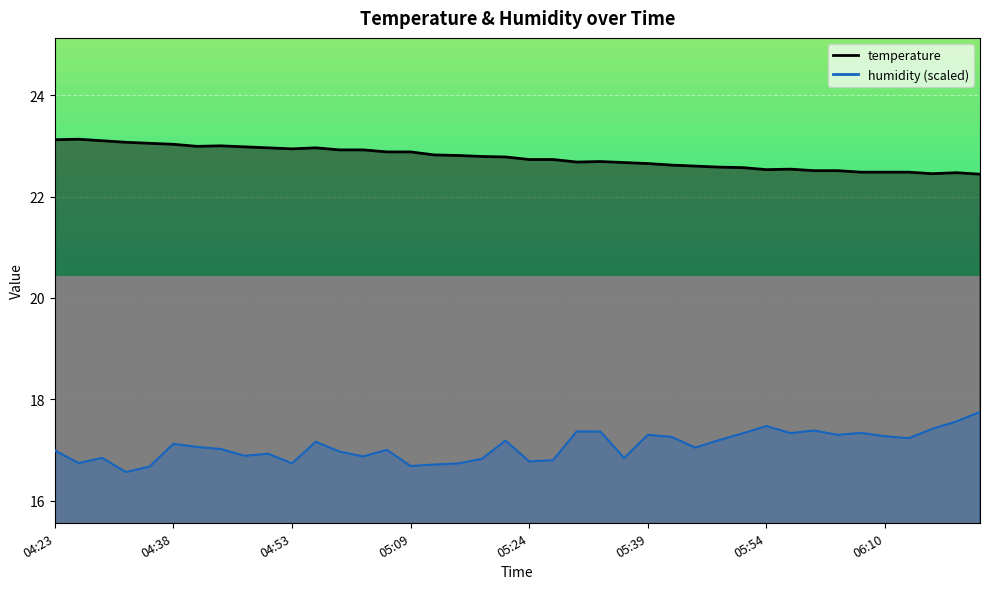

Which series has the largest range (max minus min)?

humidity